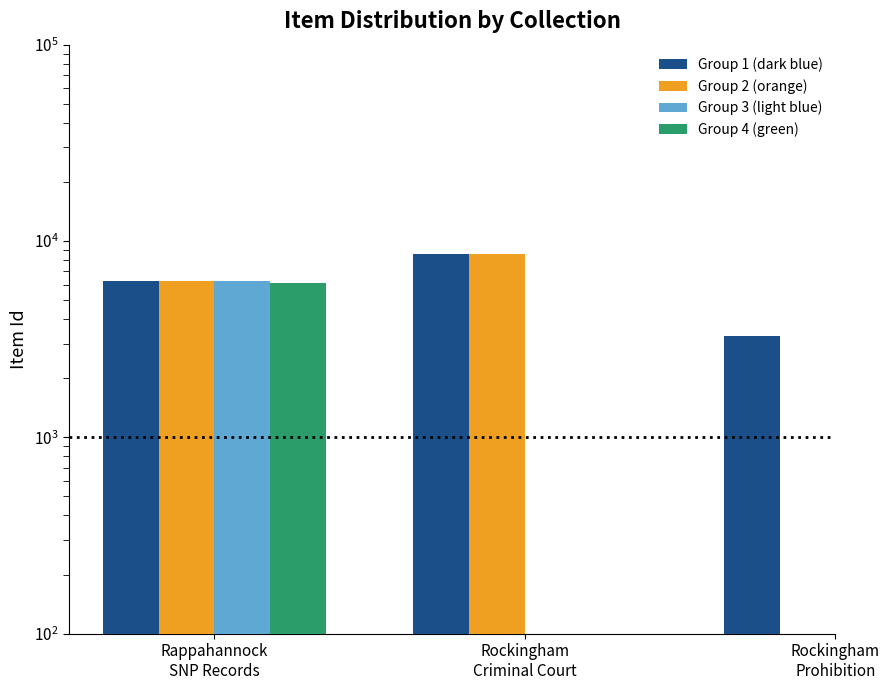

The Group 1 (dark blue) series shows 2324.7 at Rappahannock
SNP Records. True or false?

False